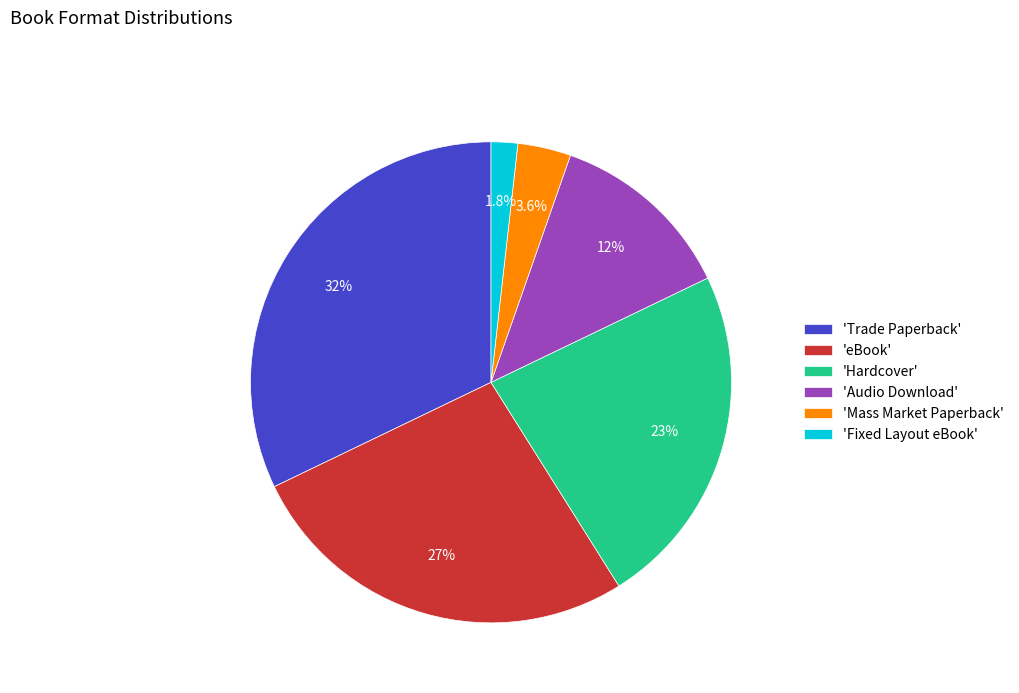

To the nearest percent, what is the average slice percentage?

17%